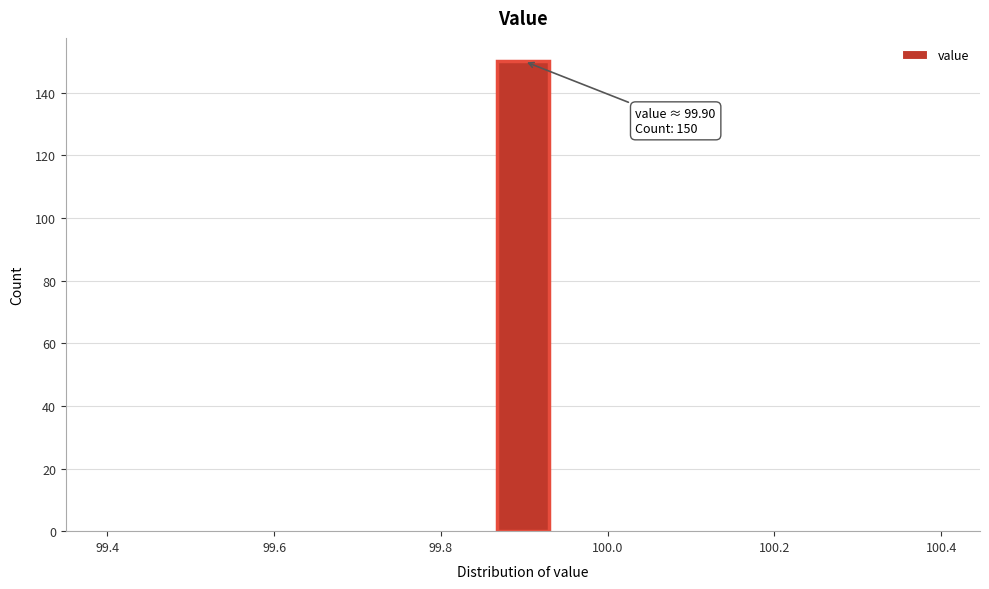

Read against the x-axis, roughly where is the centre of the tallest bar?

99.90